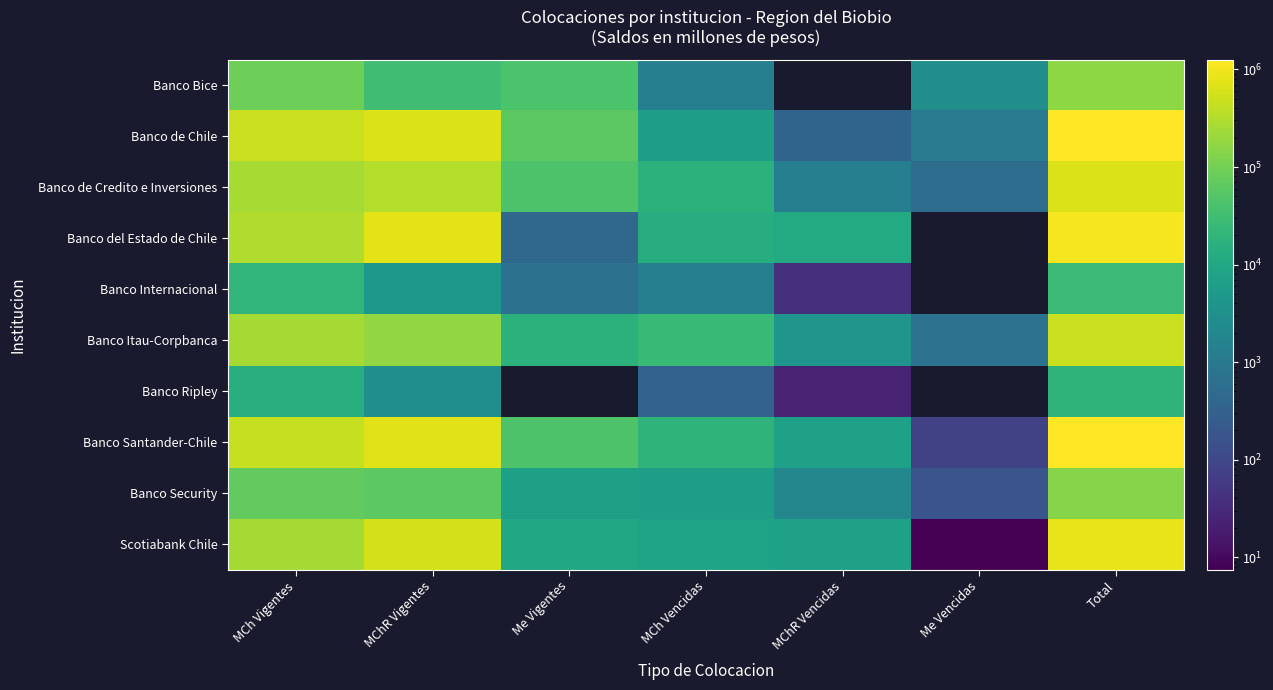

Is the value of Banco Bice at Total greater than the value of Banco de Chile at MCh Vigentes?

No